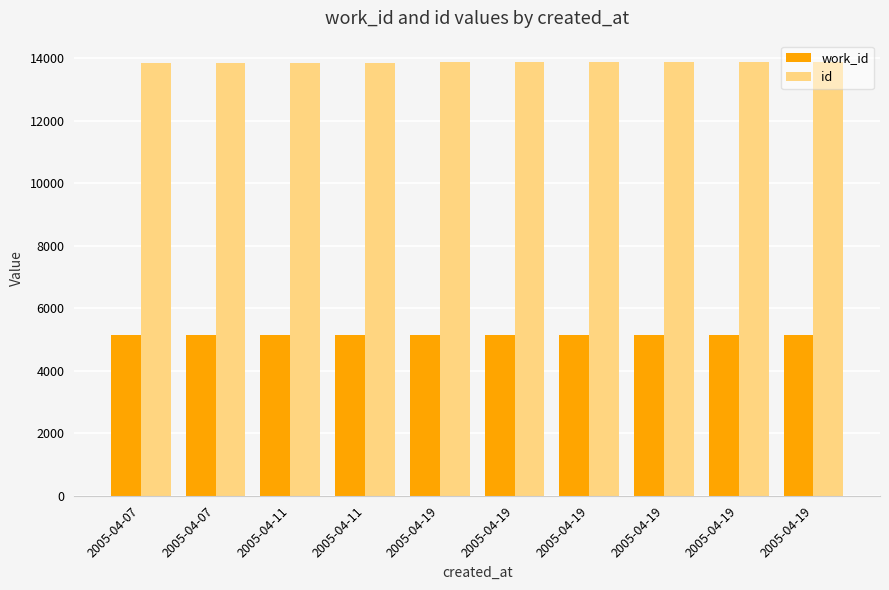

What are all the series names shown in the legend?

work_id, id